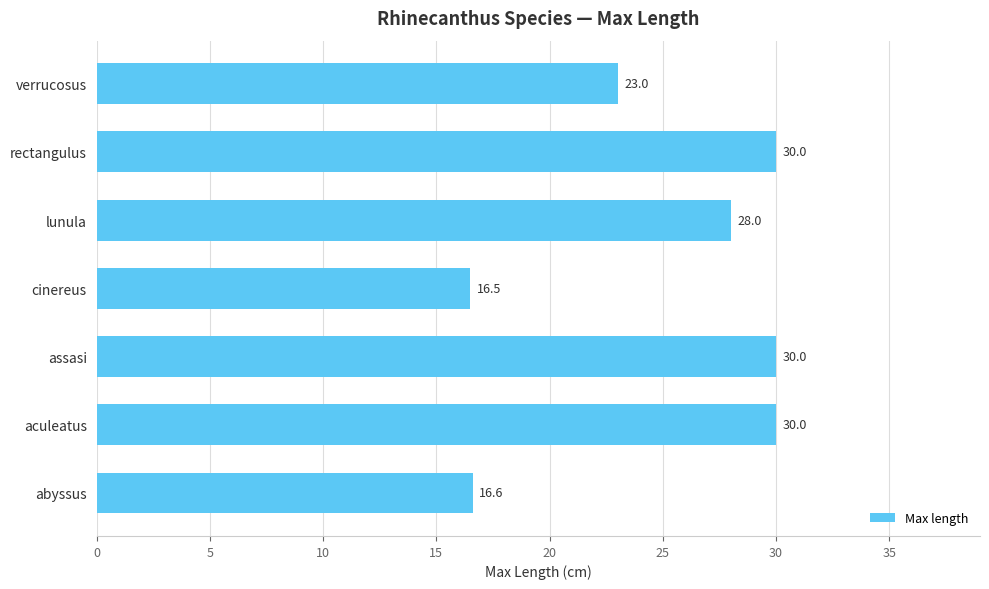

What is the minimum value shown in the chart?

16.5